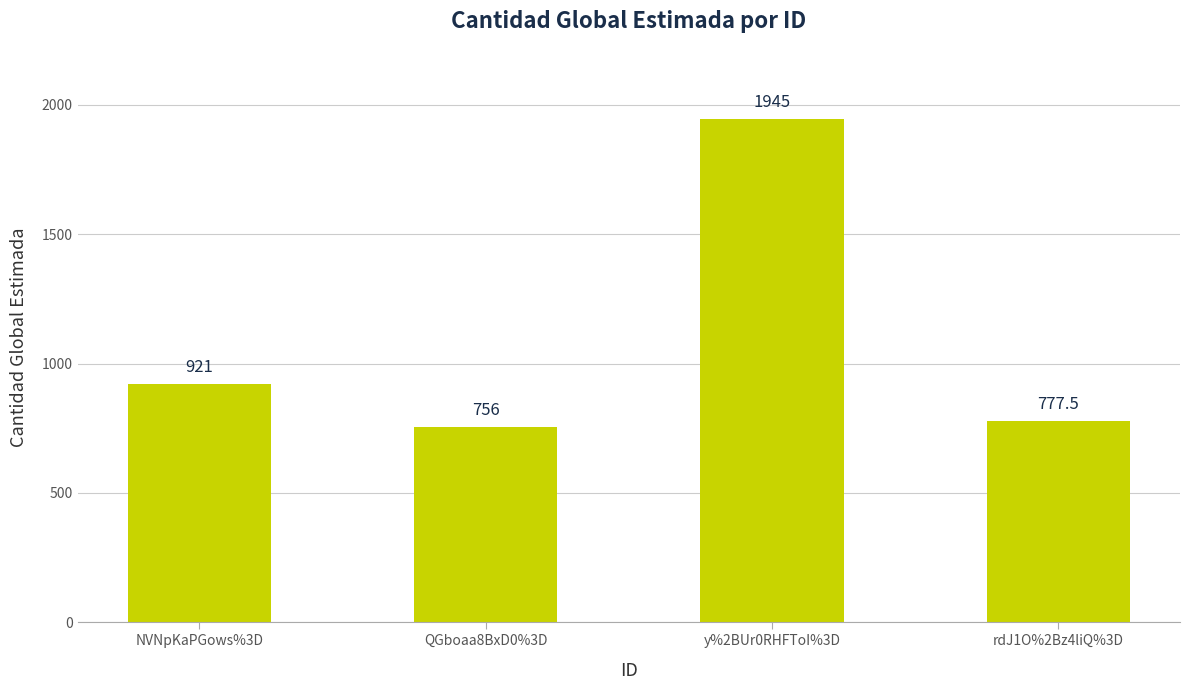

What is the label of the 1st bar from the right?

rdJ1O%2Bz4liQ%3D